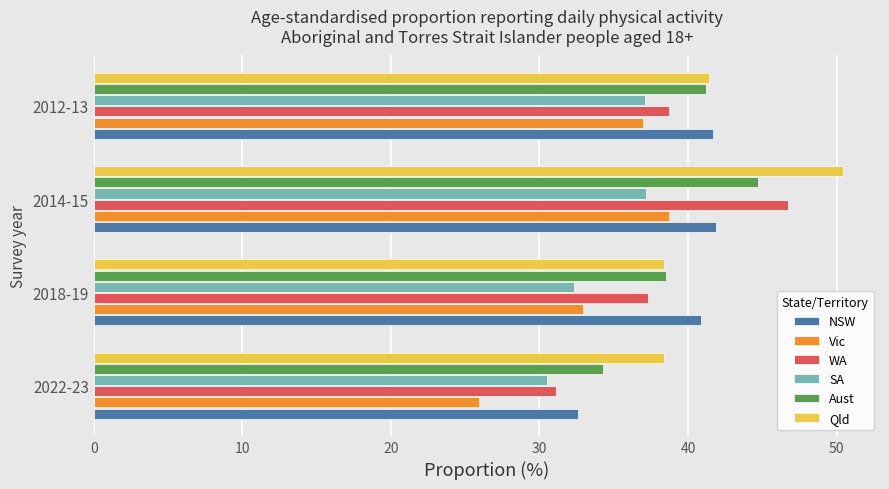

Rank the categories by Aust value from highest to lowest.

2014-15, 2012-13, 2018-19, 2022-23